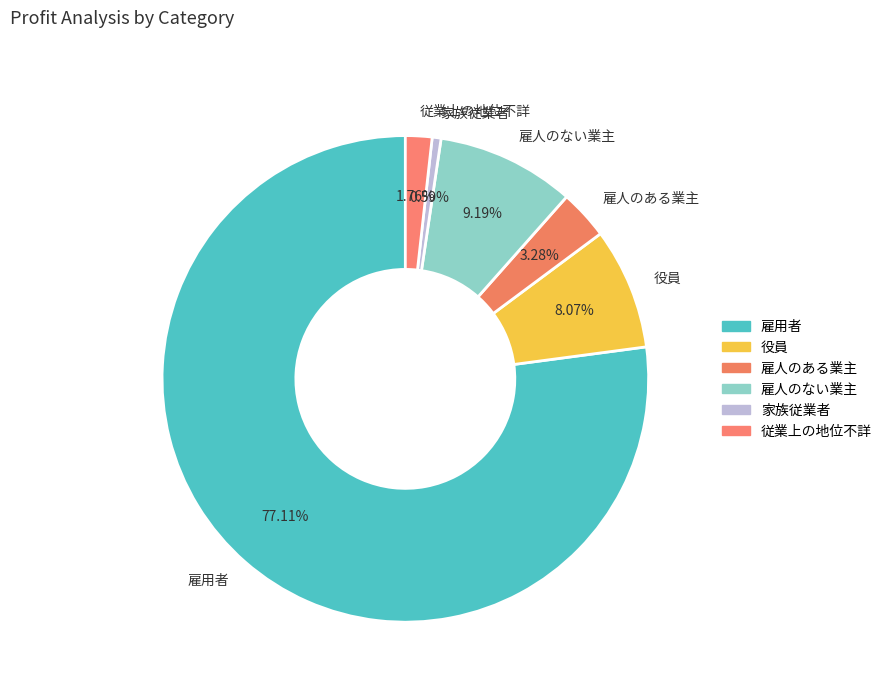

To the nearest percent, what is the average slice percentage?

17%